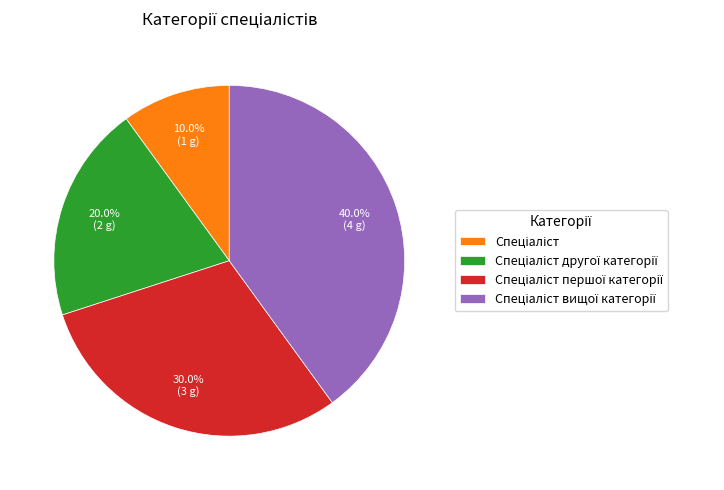

Does any single category account for the majority?

No